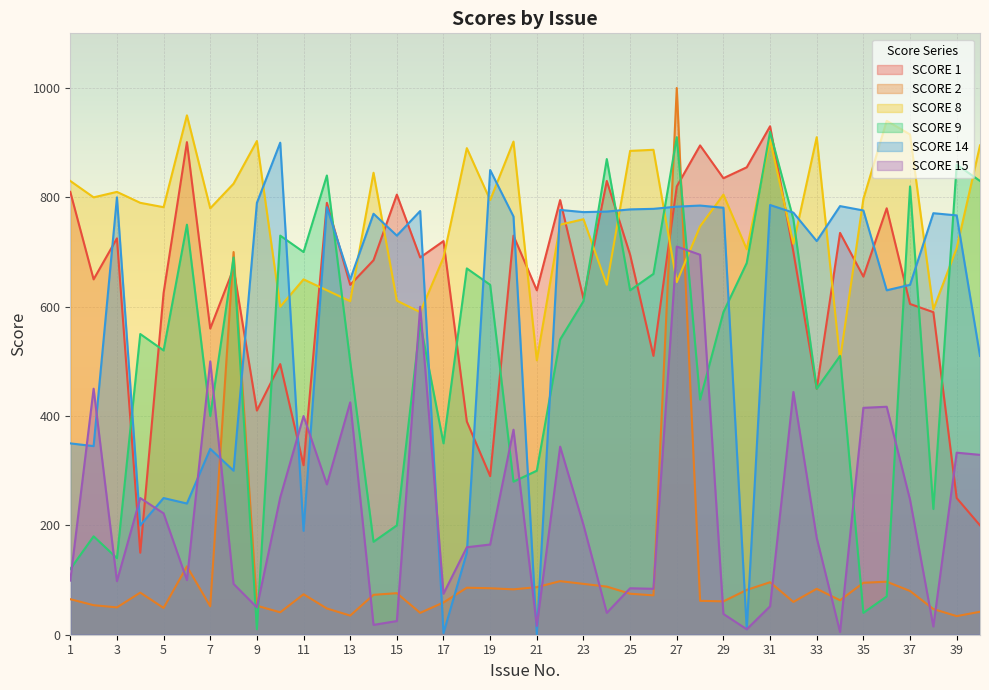

How many intersections are there between SCORE 9 and SCORE 8?

12